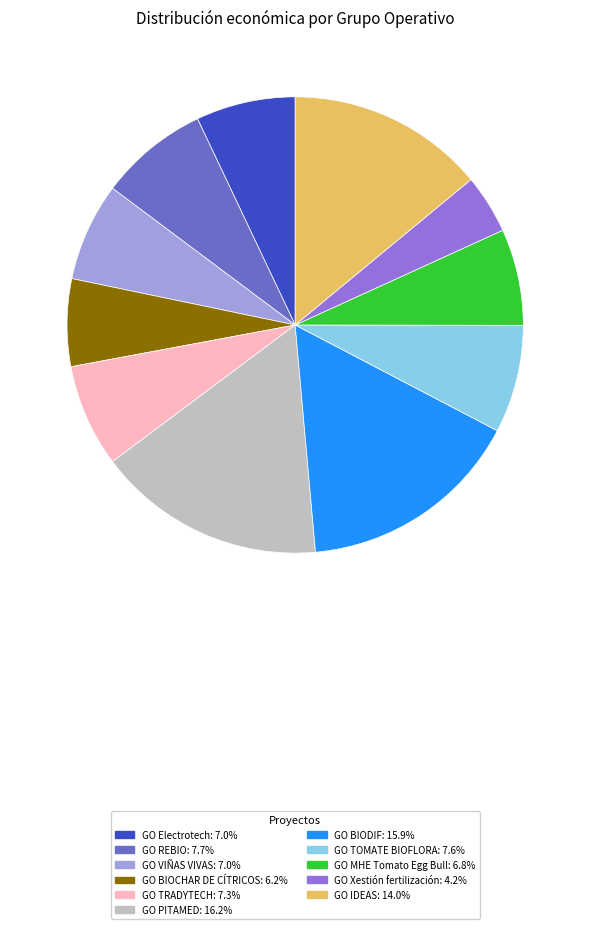

Between GO BIOCHAR DE CÍTRICOS and GO REBIO, which is larger?

GO REBIO